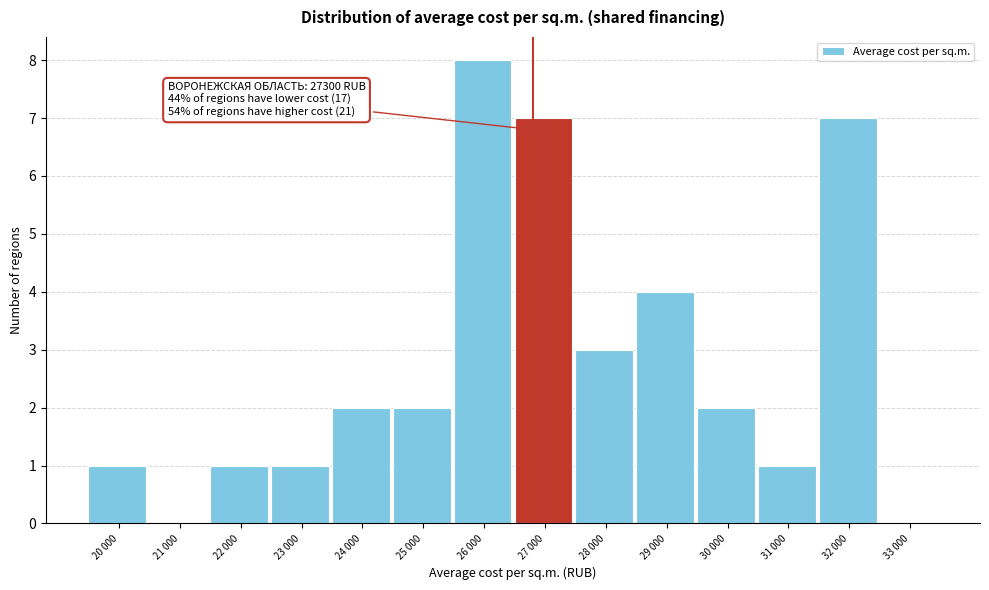

Reading left to right, list all the values displayed in this chart.

20 000=1	21 000=0	22 000=1	23 000=1	24 000=2	25 000=2	26 000=8	27 000=7	28 000=3	29 000=4	30 000=2	31 000=1	32 000=7	33 000=0